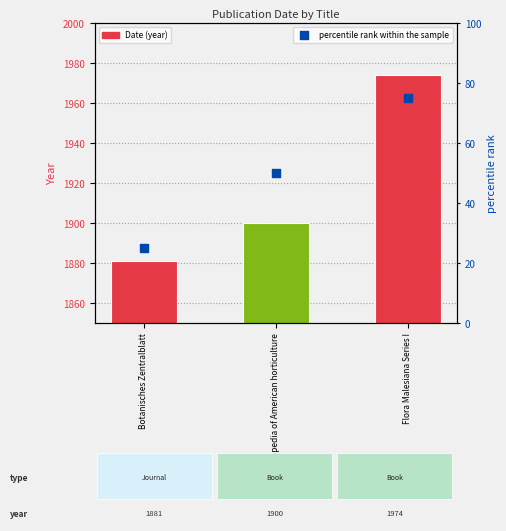

Which series reaches the maximum Y coordinate?

Date